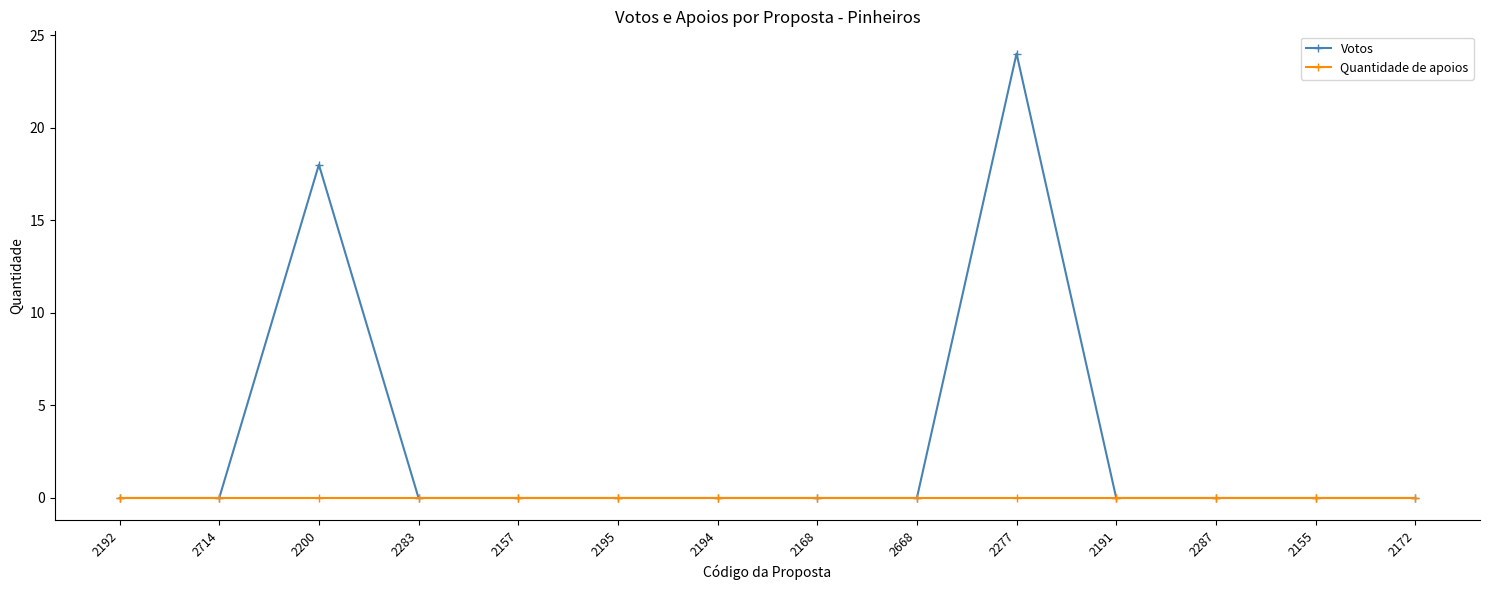

Between 2668 and 2277, which series saw the biggest shift?

Votos